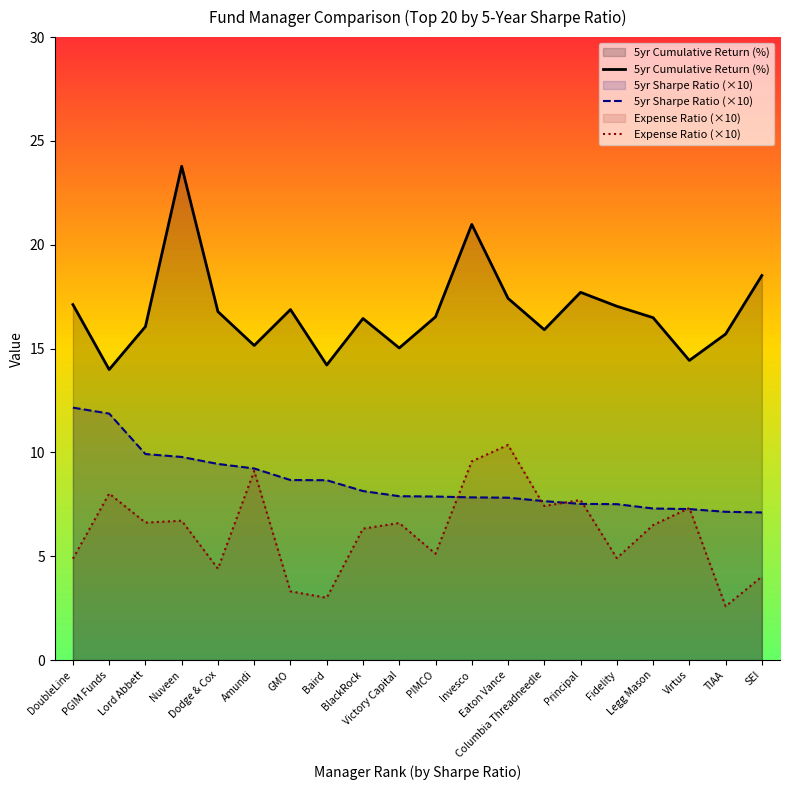

True or false: 5yr Cumulative Return (%) and Expense Ratio (×10) cross at least once.

False